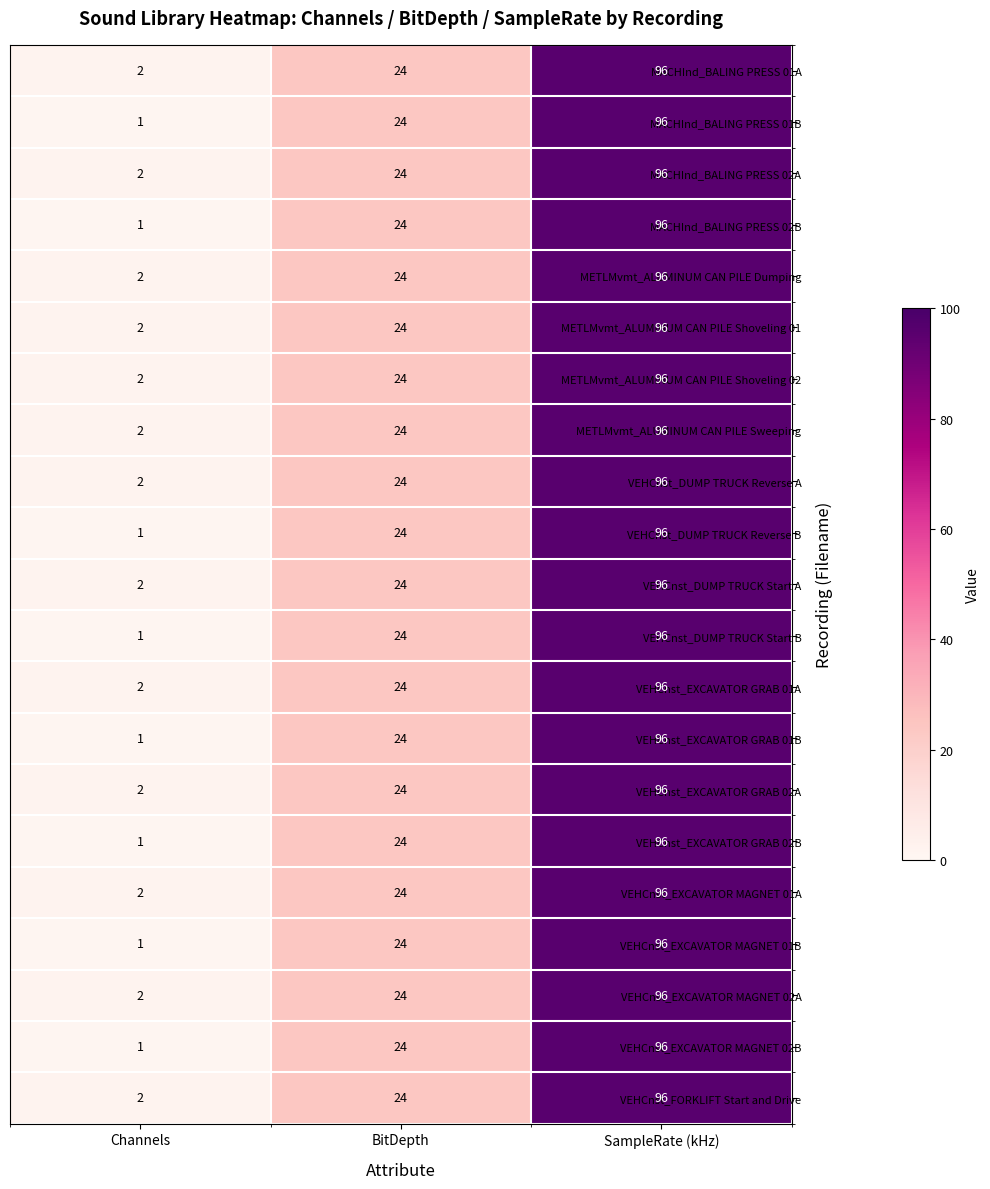

How many MACHInd_BALING PRESS 02B values are between 1 and 96?

3